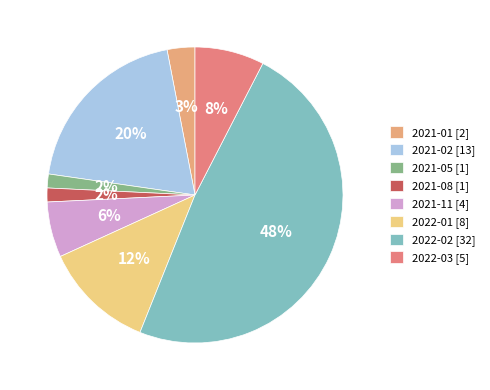

Between 2022-02 and 2022-03, which is larger?

2022-02